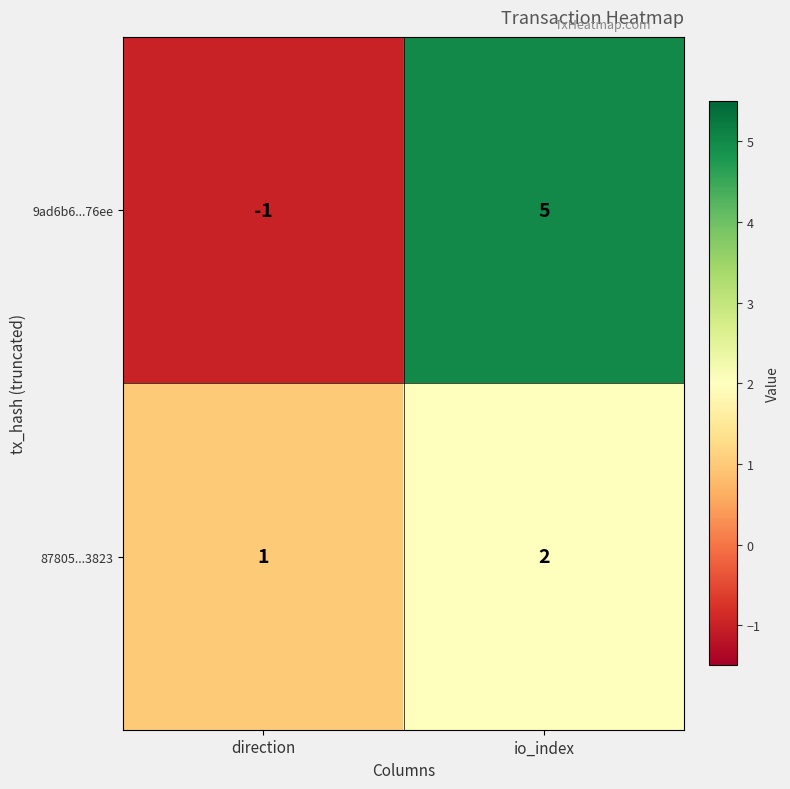

What is the difference between the maximum and minimum values in the 9ad6b6...76ee series?

6